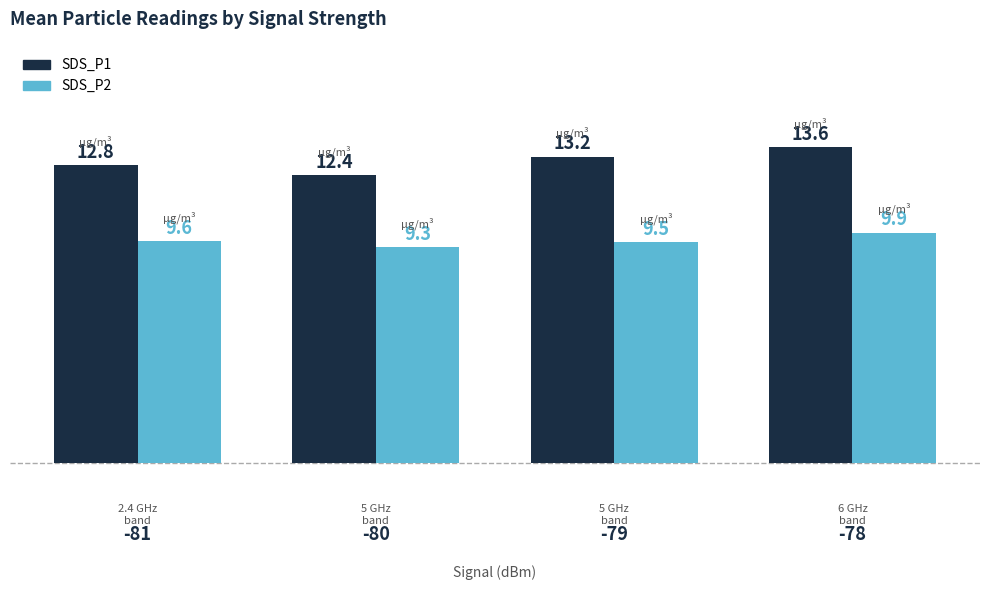

List the labels in order of SDS_P1 value, smallest first.

-80, -81, -79, -78